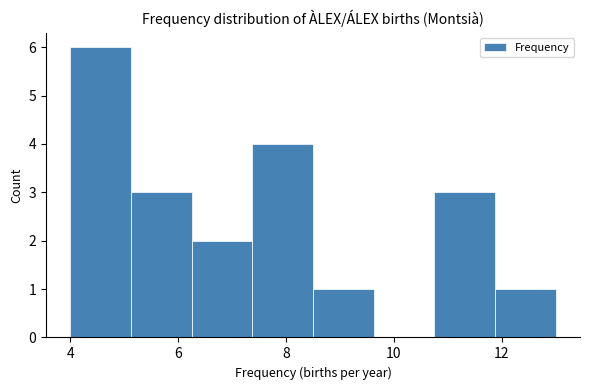

Reading left to right, transcribe this chart: for each bar, give the range it covers on the x-axis and its height. Neither the bar edges nor the heights are printed on the chart, so give them approximately, as read against the axes.

4.0 to 5.2: 6
5.2 to 6.2: 3
6.2 to 7.4: 2
7.4 to 8.6: 4
8.6 to 9.6: 1
9.6 to 10.8: 0
10.8 to 11.8: 3
11.8 to 13.0: 1